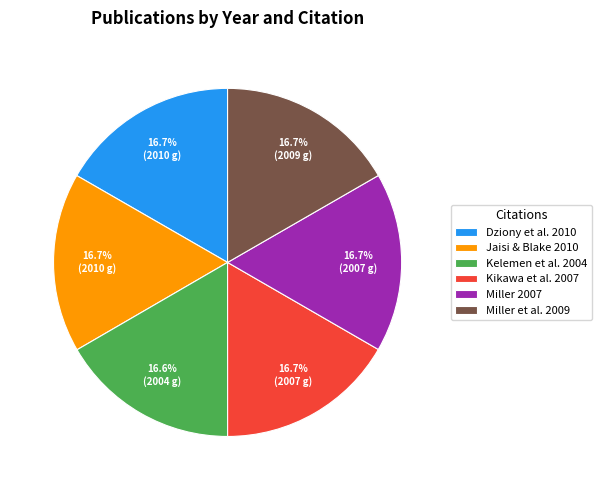

Count the number of slices in the pie.

6